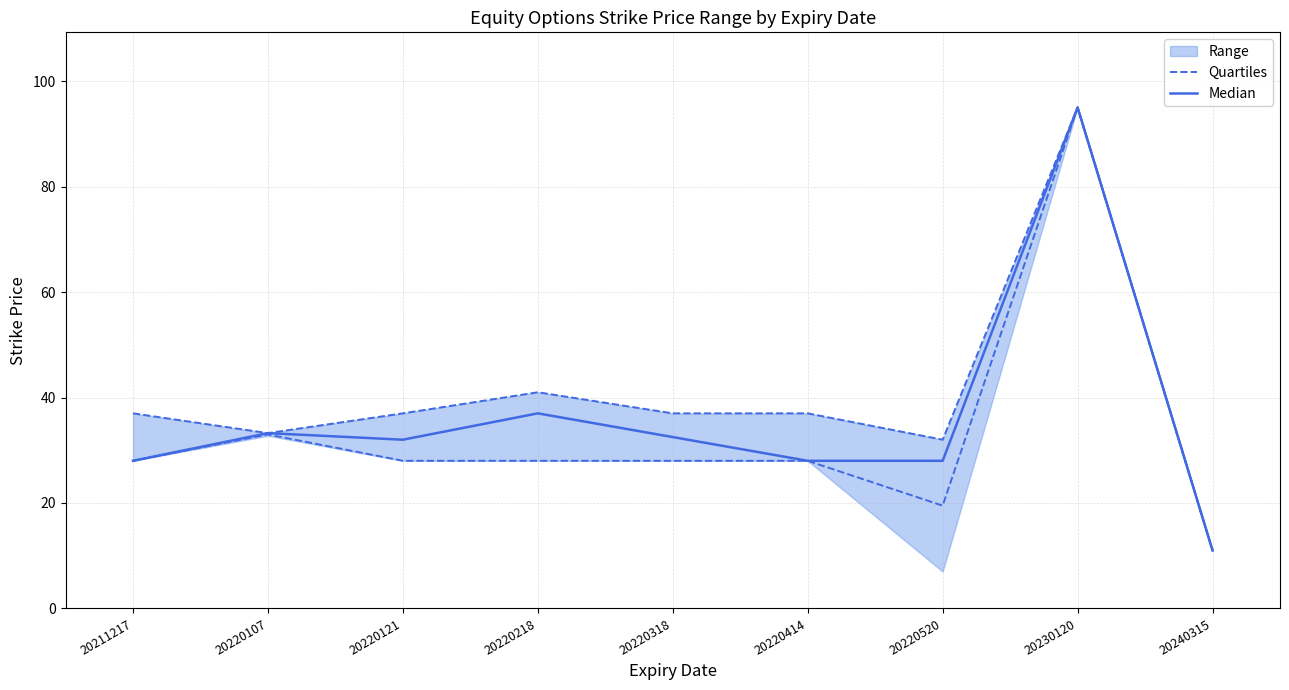

The value of Median at 20230120 is 95.0. True or false?

True